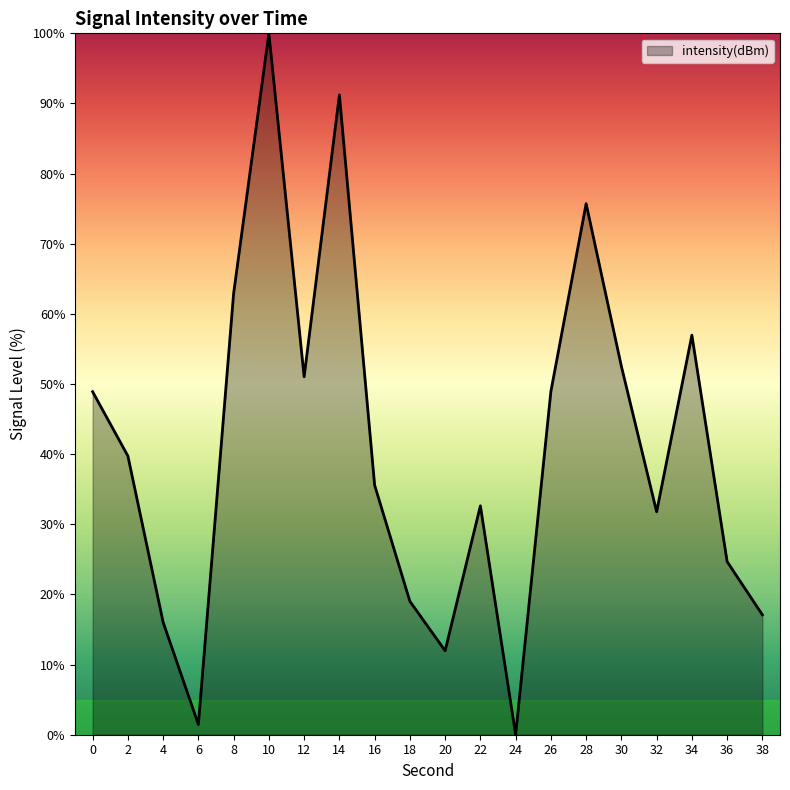

How many interior local valleys (lower than both neighbors) does the data have?

5